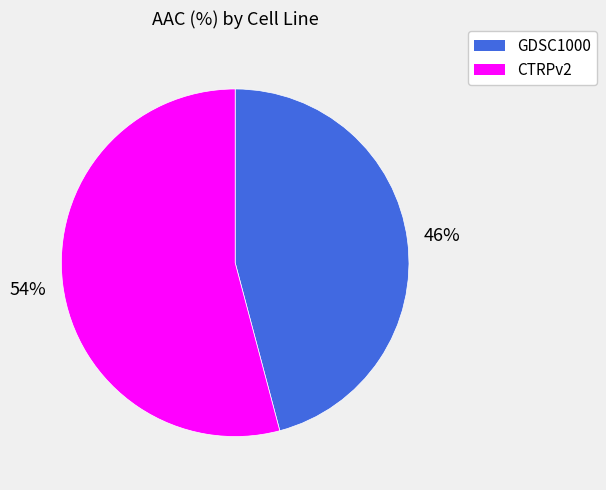

To the nearest percent, what is the combined percentage of GDSC1000 and CTRPv2?

100%